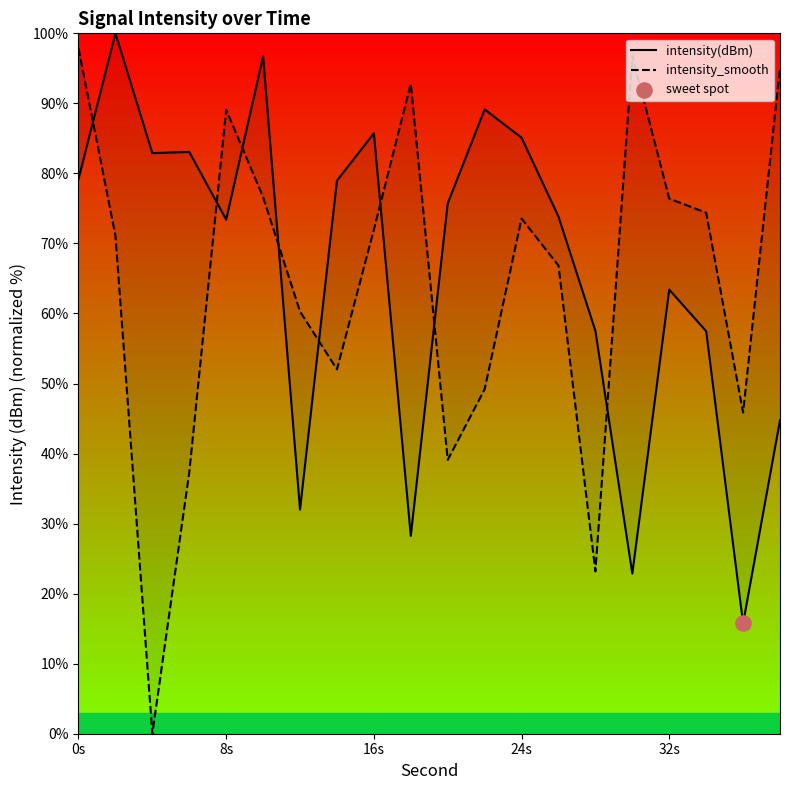

Which series reaches the maximum Y coordinate?

intensity(dBm)